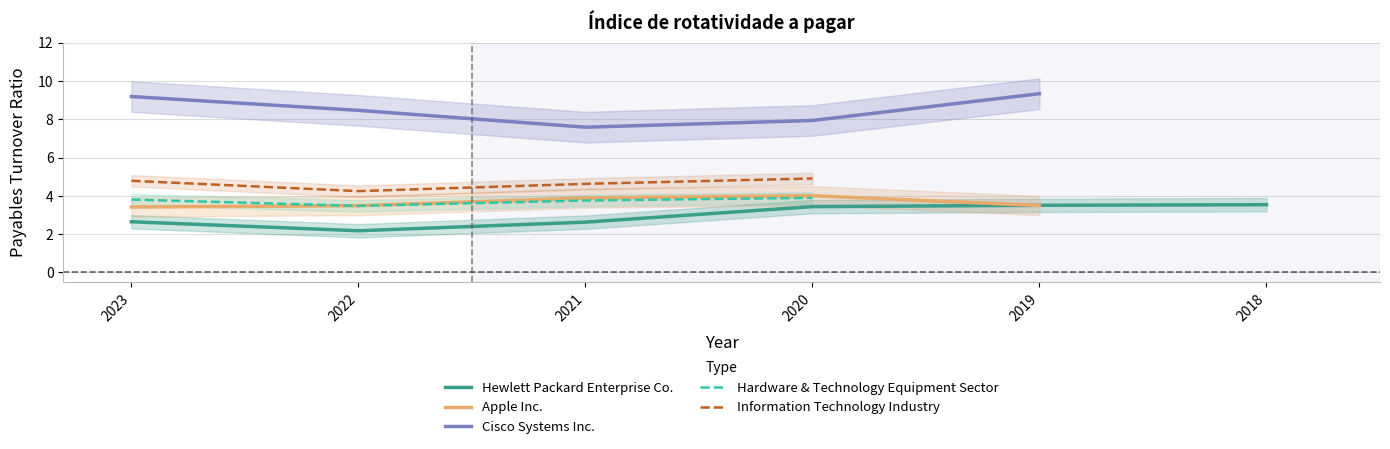

At which category is the sum across all series the highest?

2020-10-31